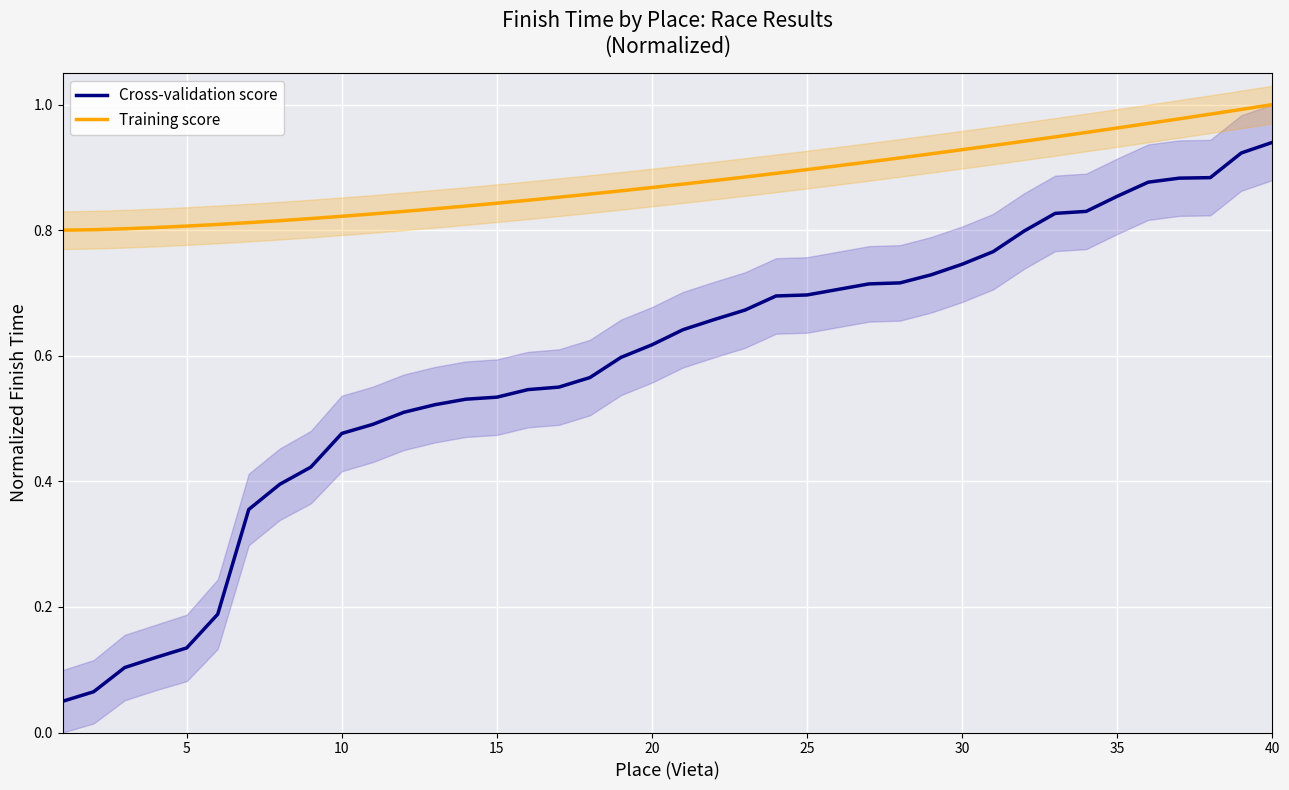

What is the value of the Training score point at the 24th from the left?

0.9